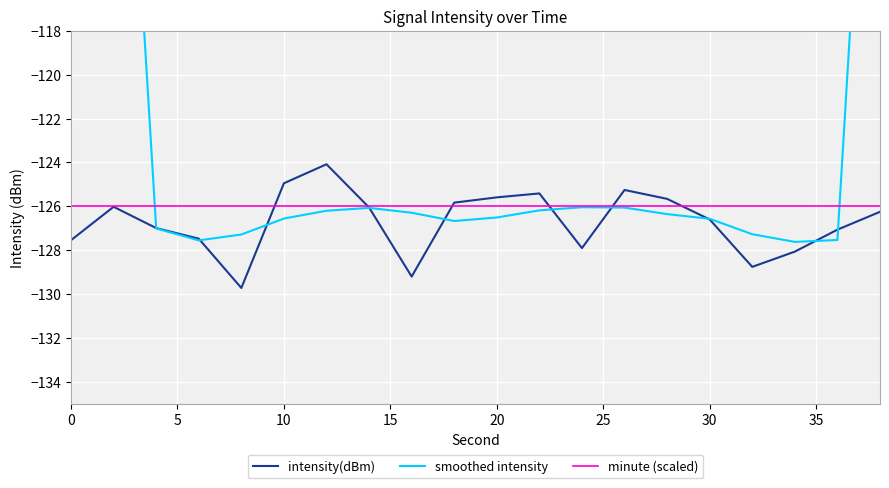

The intensity(dBm) series shows -30.0 at 20. True or false?

False